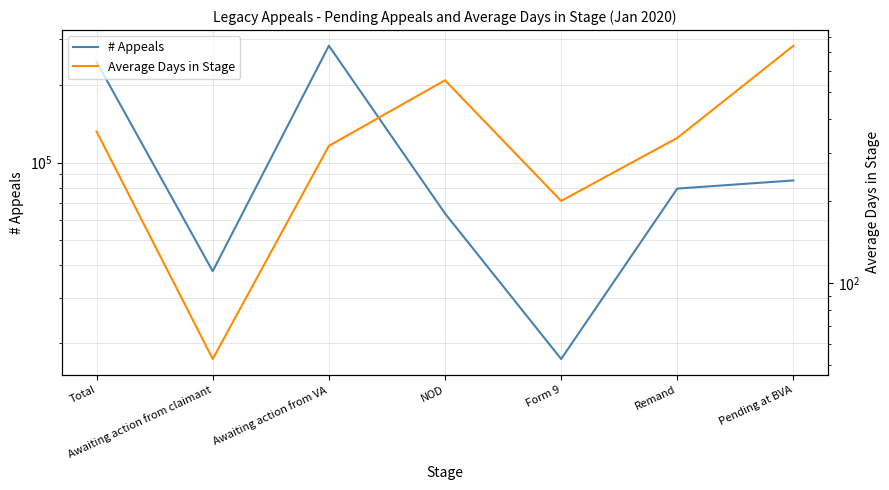

True or false: Average Days in Stage and # Appeals intersect in this chart.

False